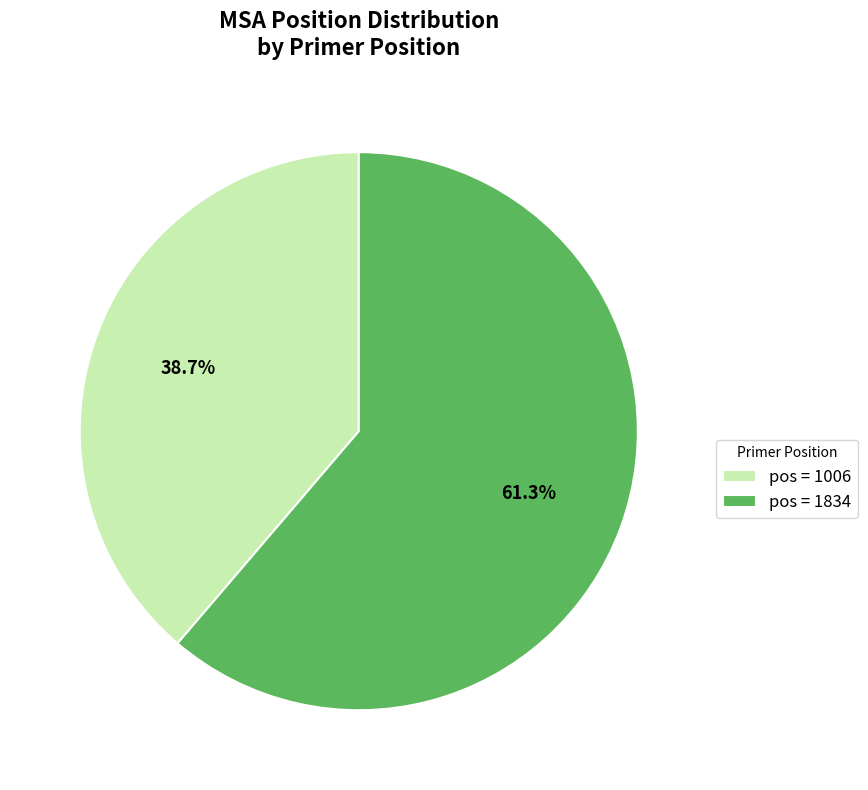

Combined, what portion of the pie is pos = 1834 and pos = 1006?

100.0%